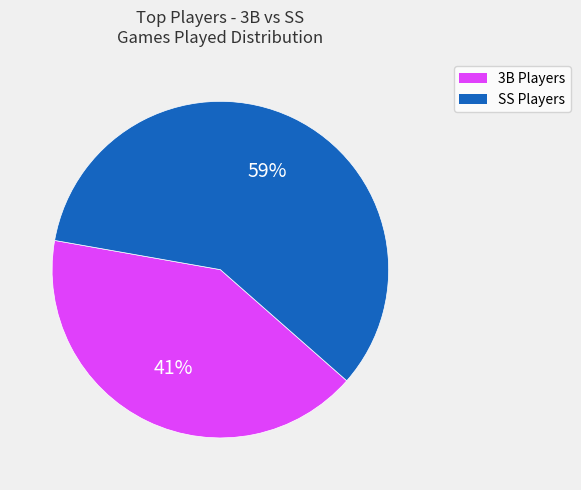

To the nearest percent, what is the average slice percentage?

50%